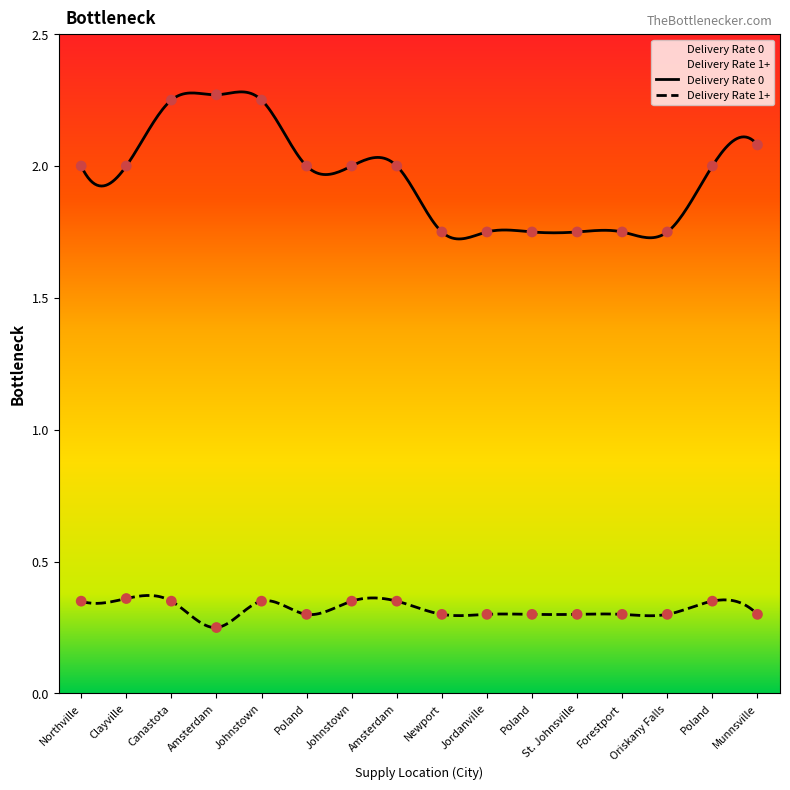

Is the value of Delivery Rate 1+ at Amsterdam greater than the value of Delivery Rate 0 at Amsterdam?

No